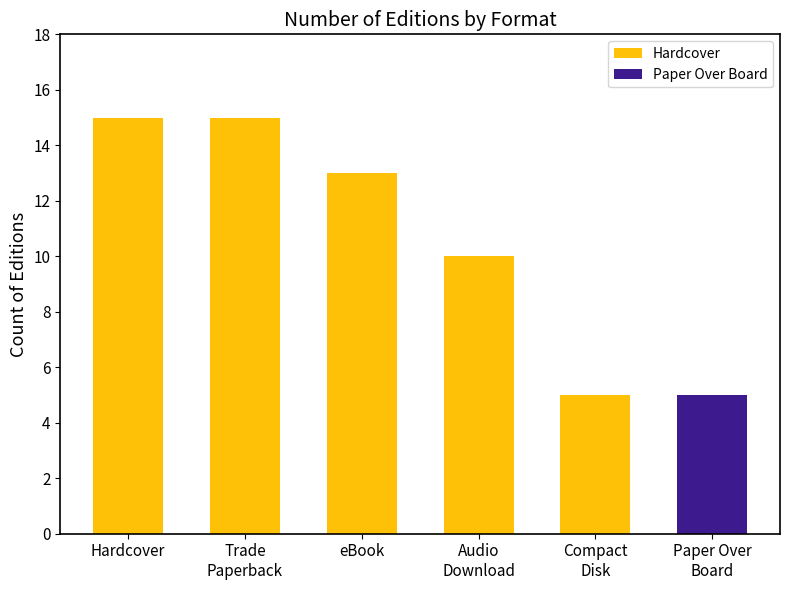

What is the approximate value at Audio
Download?

10